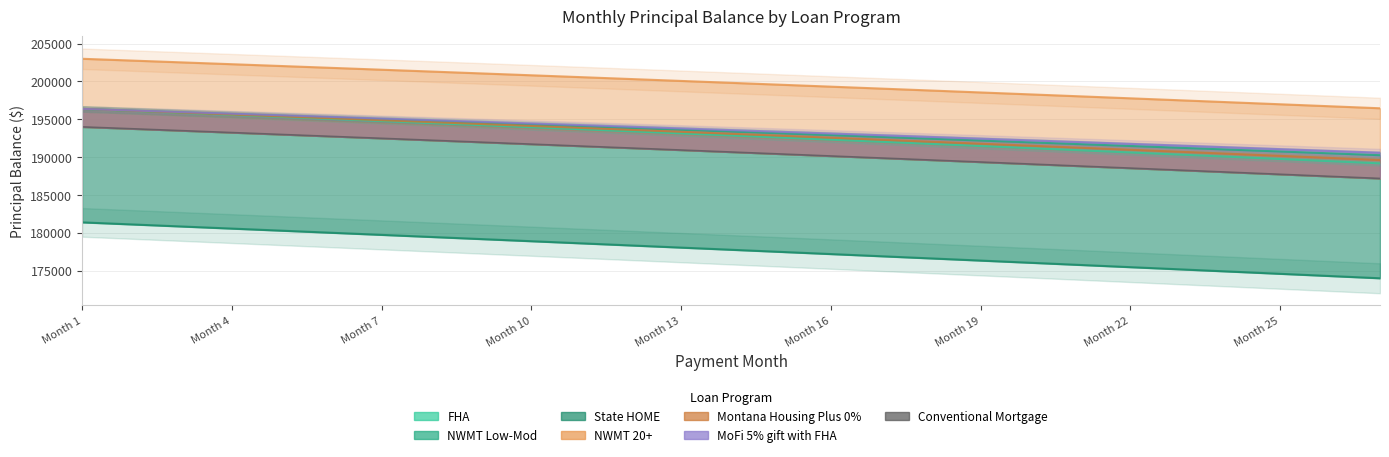

Reading right to left, transcribe all the data shown in this chart.

187184.5	187459.5	187733.4	188006.2	188278.0	188548.7	188818.4	189087.0	189354.7	189621.3	189886.8	190151.4	190414.9	190677.5	190939.0	191199.5	191459.0	191717.5	191975.1	192231.6	192487.1	192741.7	192995.3	193247.9	193499.6	193750.3	194000.0